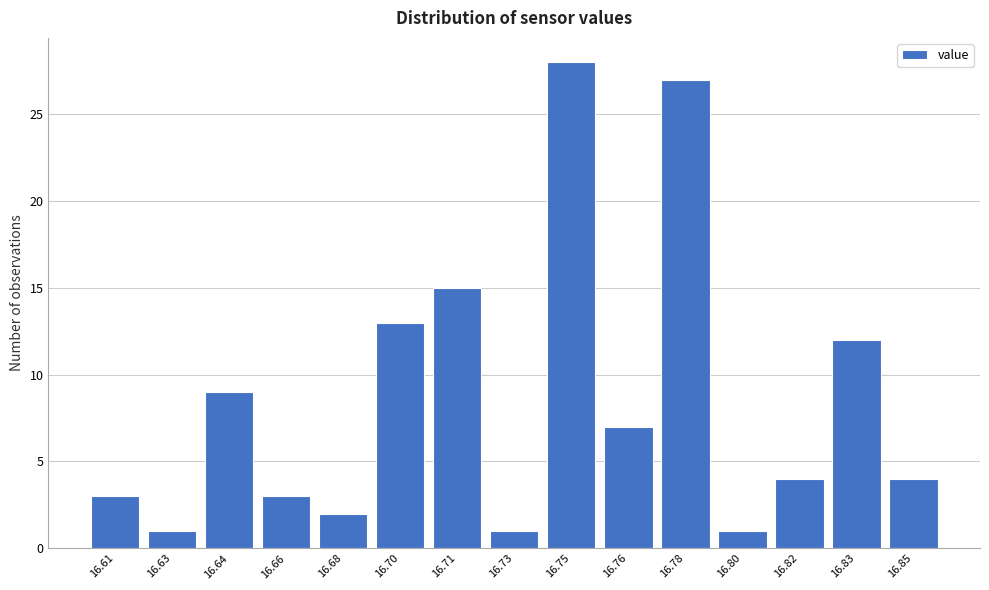

Reading left to right, transcribe all the data shown in this chart.

3	1	9	3	2	13	15	1	28	7	27	1	4	12	4